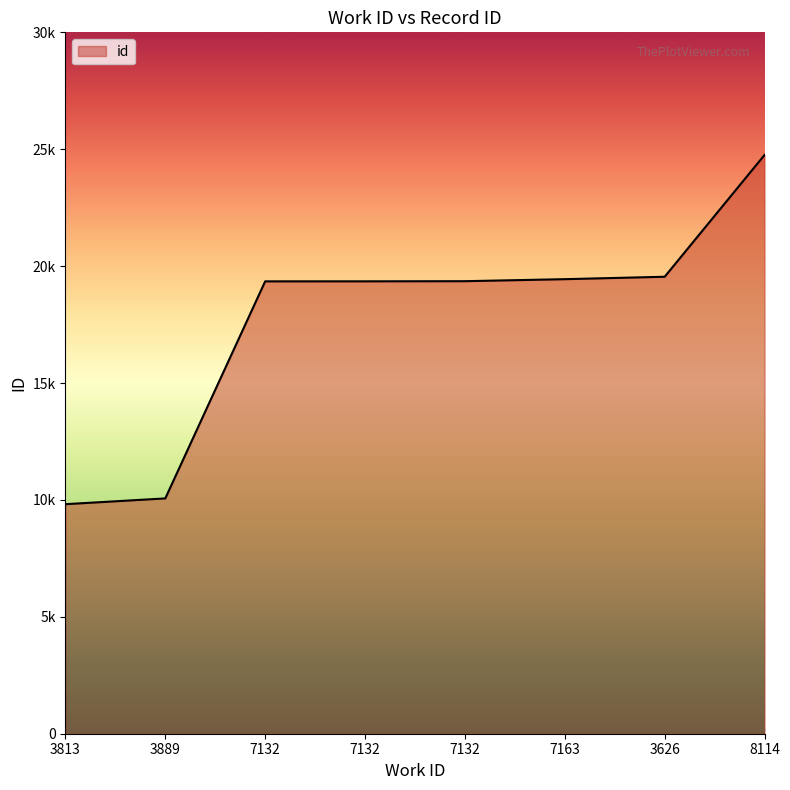

What is the difference between the maximum and second lowest values?

14692